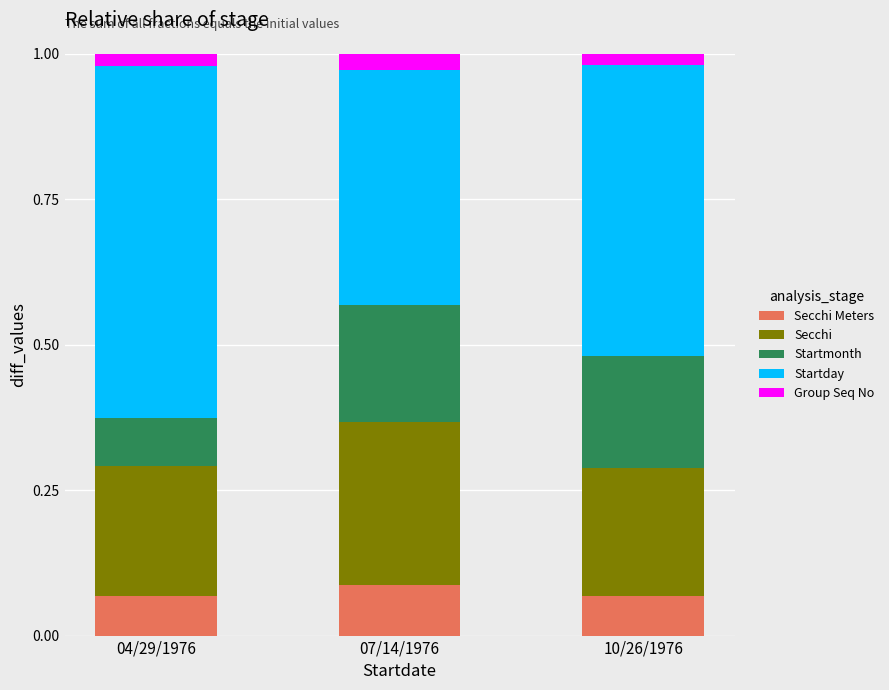

What is the total value across all series at 07/14/1976?

1.0